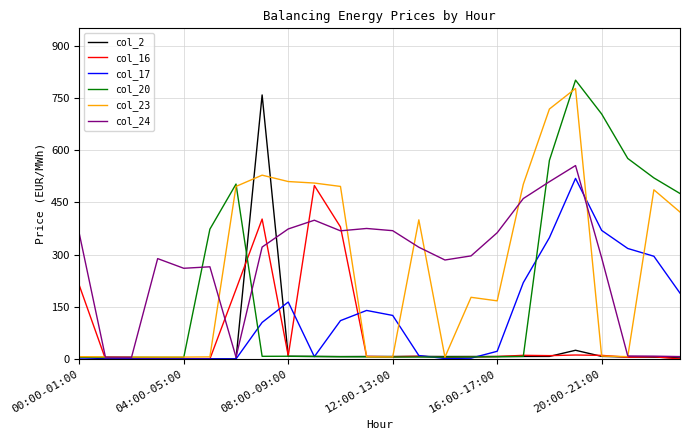

Which series has the largest total across all categories?

col_24